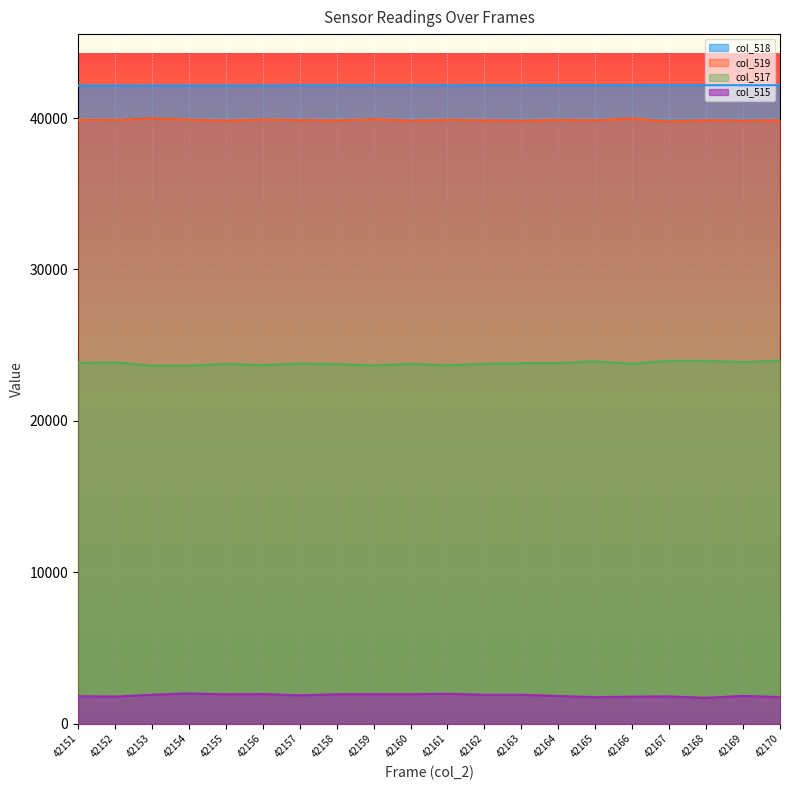

At which category does the chart reach its peak across all series?

42170